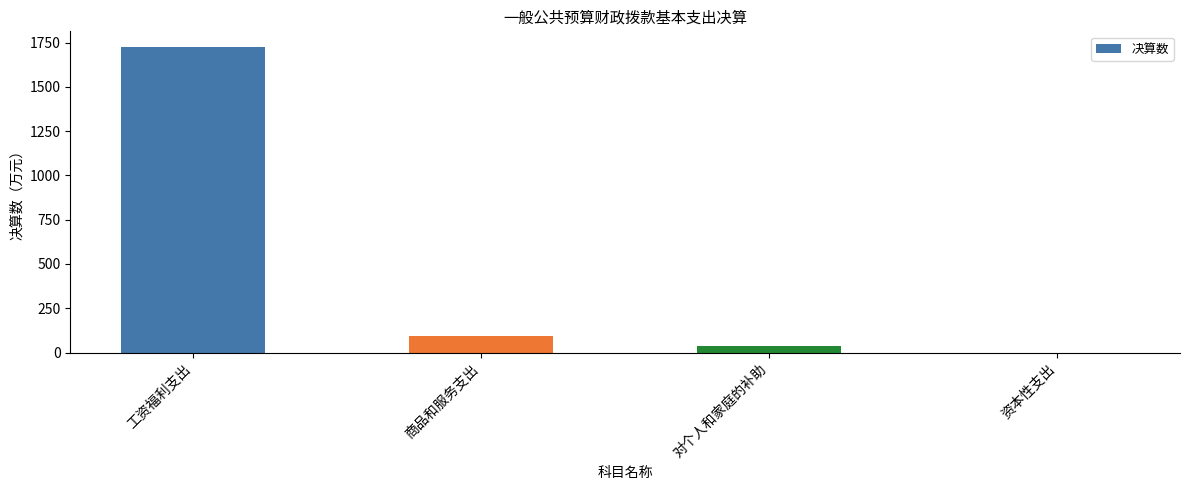

At which label is the value closest to 863?

商品和服务支出